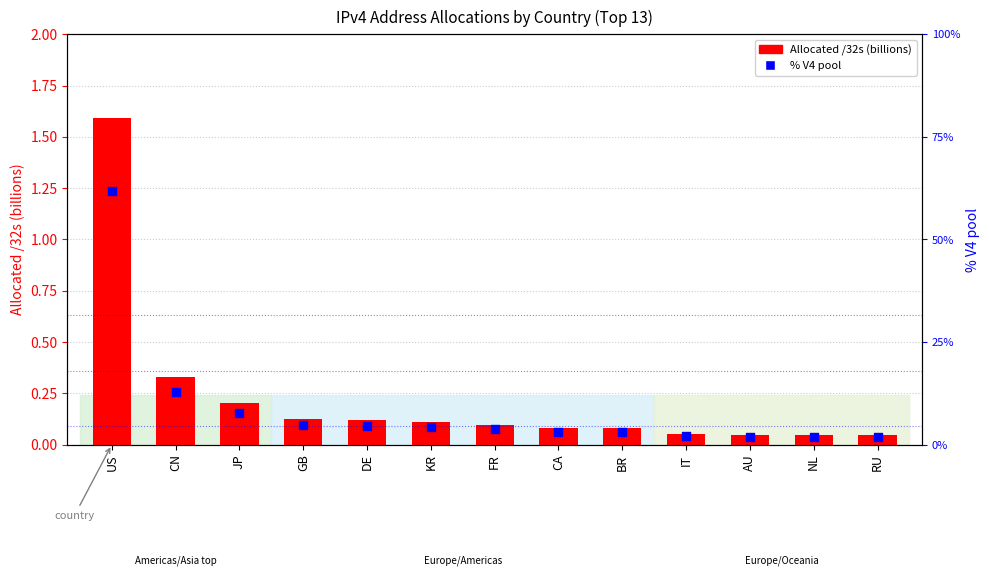

Is the value of Allocated /32s (billions) at NL greater than the value of % V4 pool at CN?

No